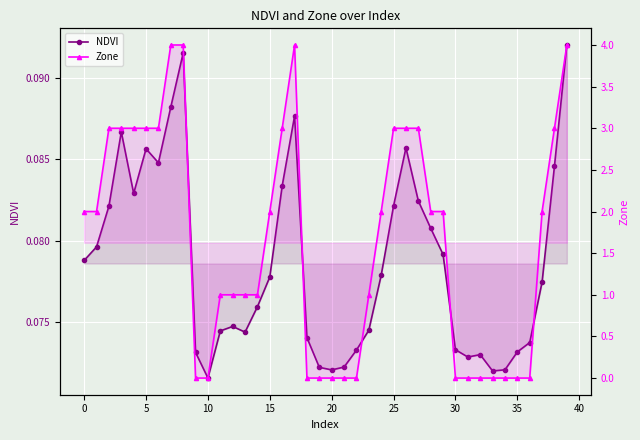

True or false: Zone has a value of 1.3 at 13.

False